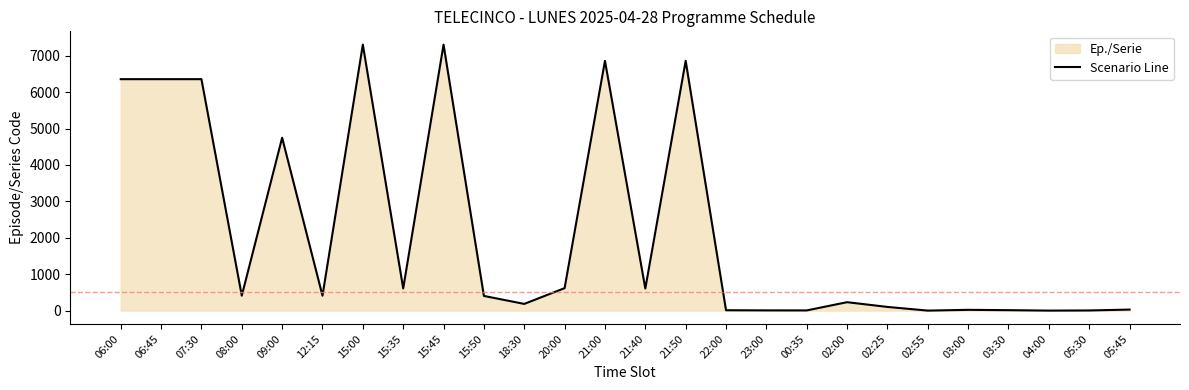

Reading left to right, transcribe all the data shown in this chart.

6355	6355	6355	411	4746	411	7303	609	7303	404	185	618	6857	607	6857	11	7	6	232	102	1	22	13	1	5	29